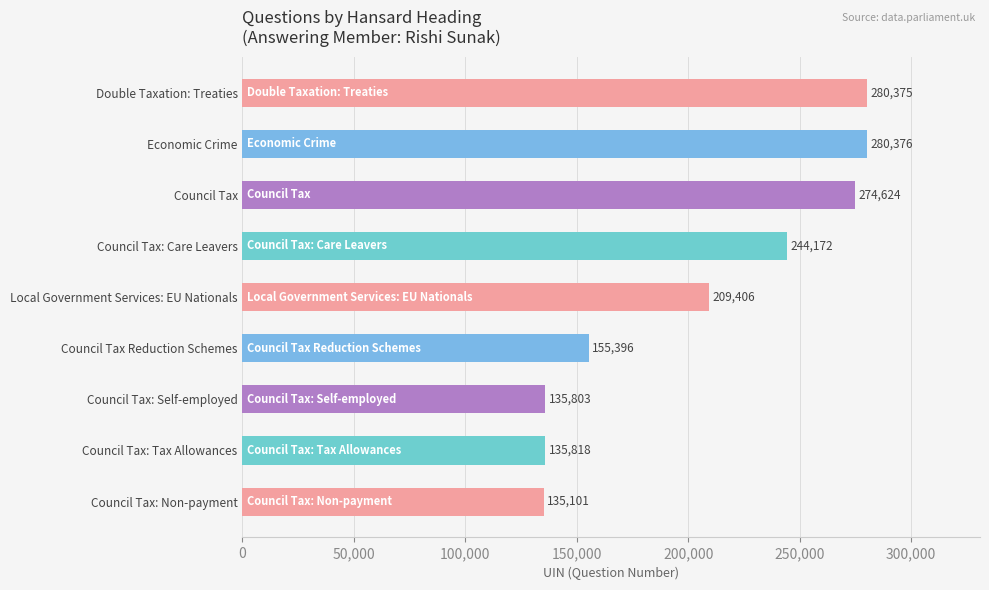

The value at Council Tax is 274624. True or false?

True